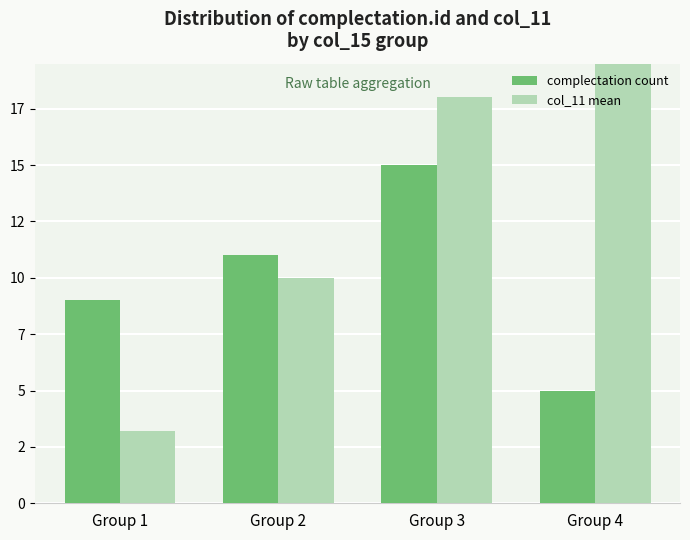

How many groups of bars are there?

4